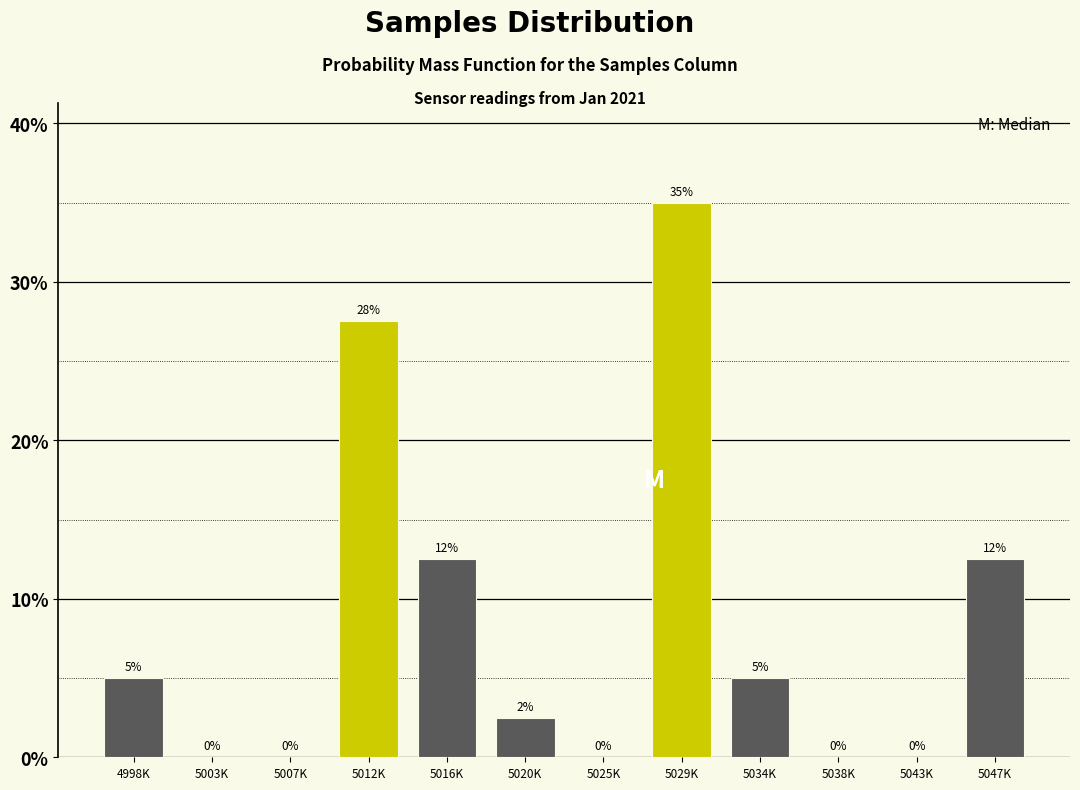

What is the approximate value at 5016K?

12.5